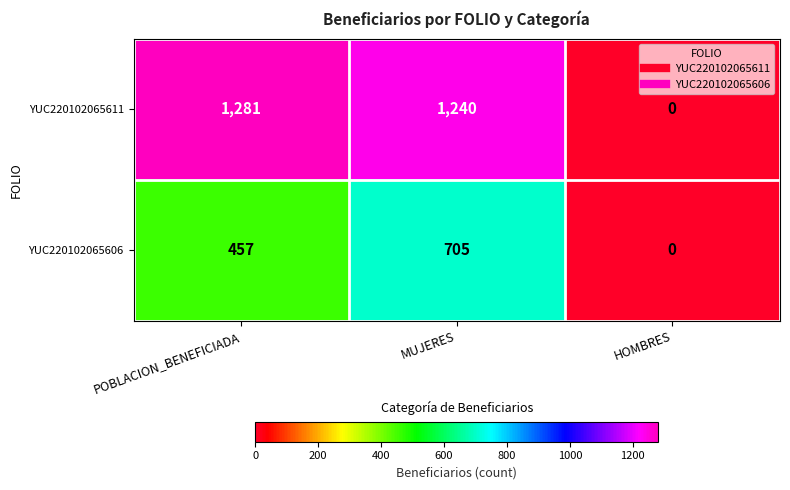

The value of YUC220102065606 at MUJERES is 705. True or false?

True